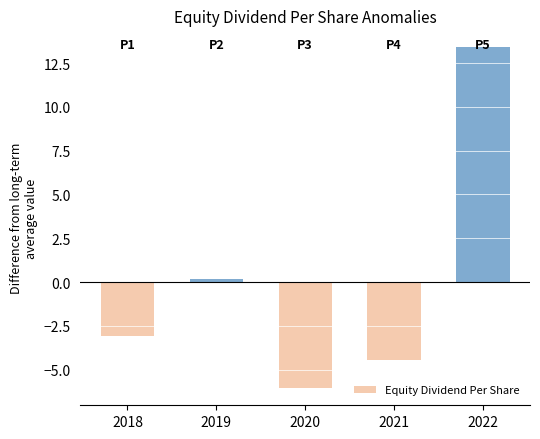

At which label is the value closest to 3?

2019